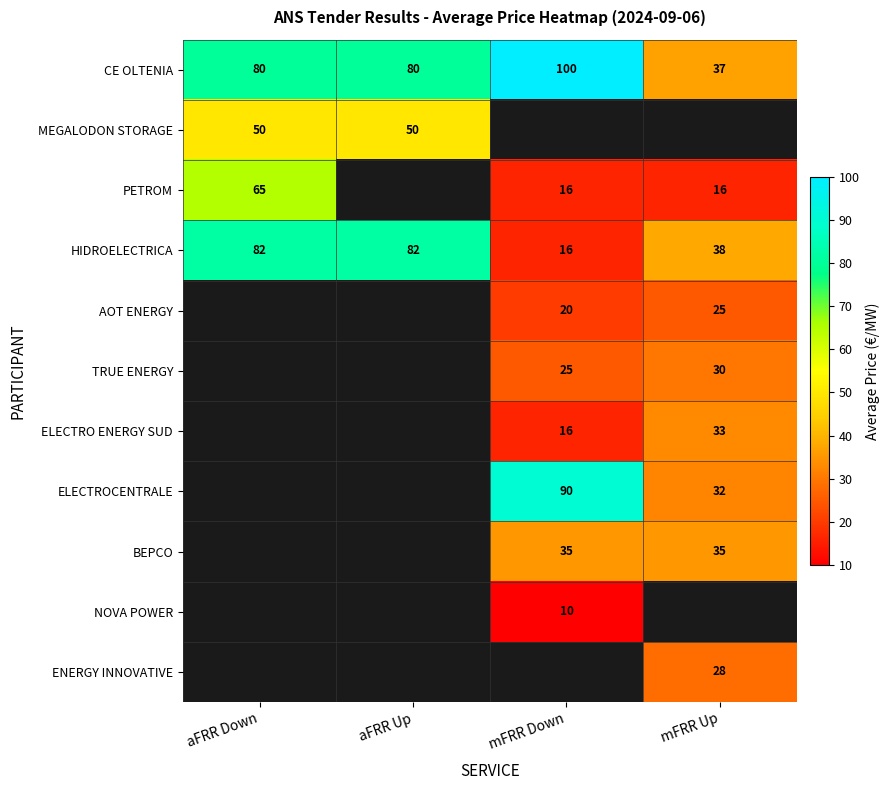

True or false: ELECTROCENTRALE has a value of 34.2 at mFRR Down.

False